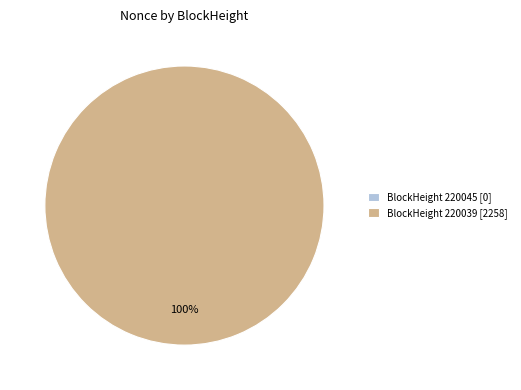

How many segments does this pie chart have?

2